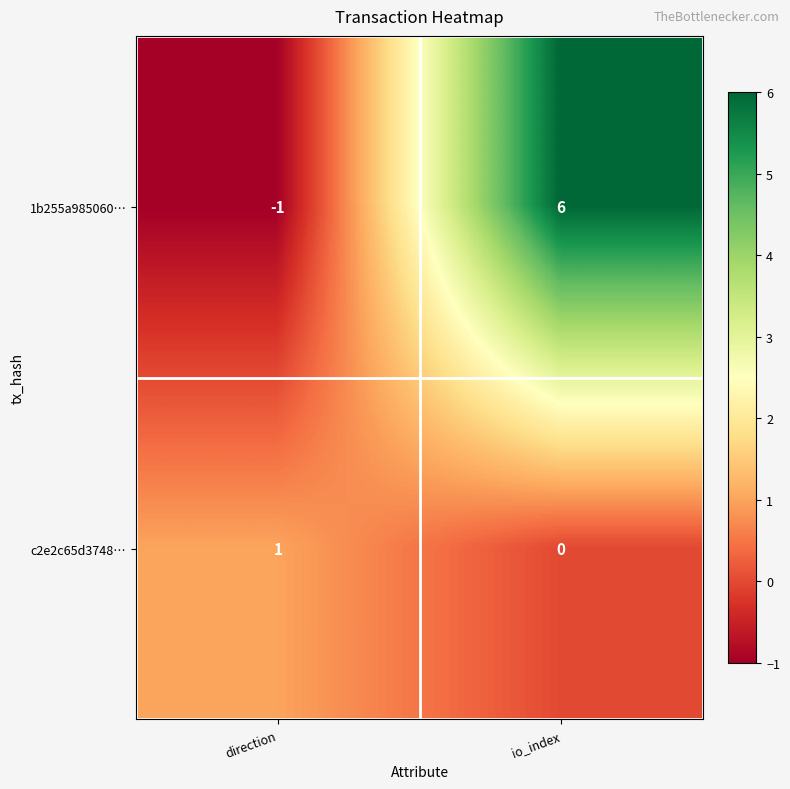

The value of 1b255a985060… at direction is -1. True or false?

True